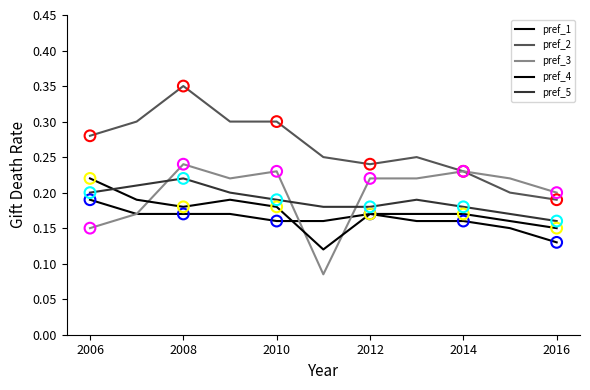

At how many categories does at least one series exceed 0?

11